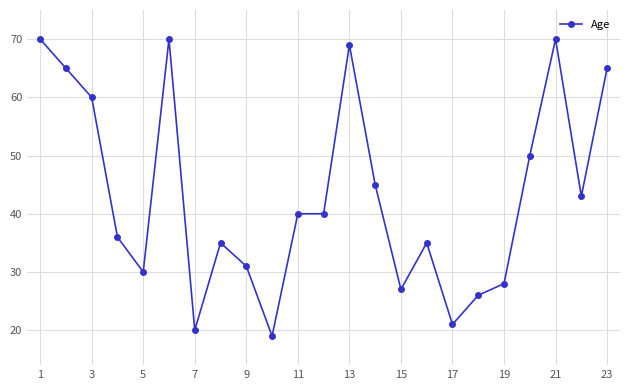

How many series are shown in this chart?

1